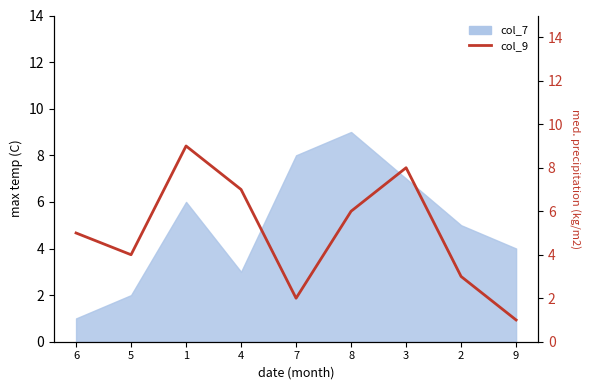

At which label does the data first exceed 5?

1